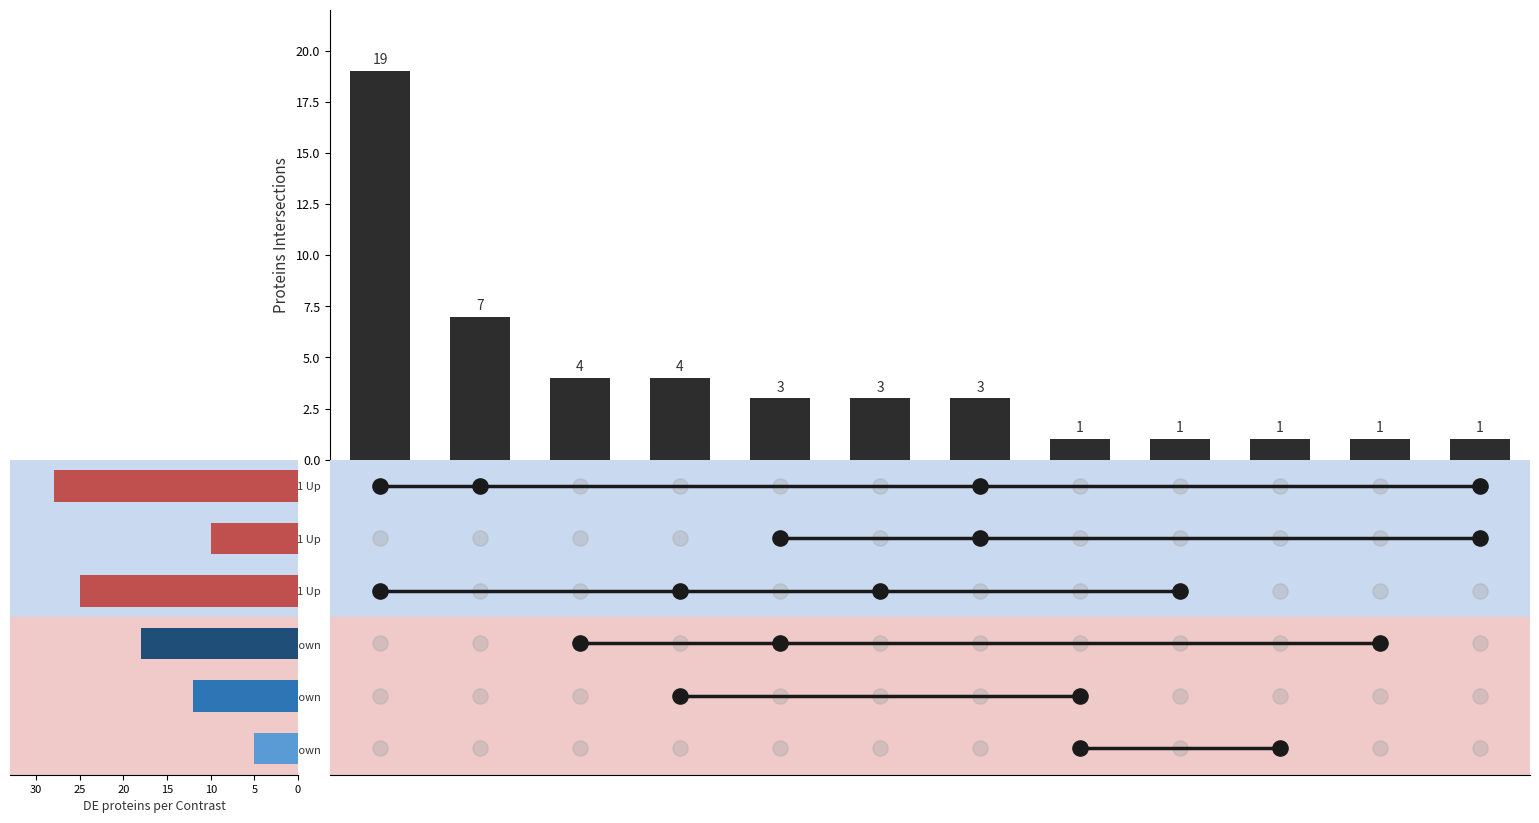

Which has a higher value, 35 or 8?

35